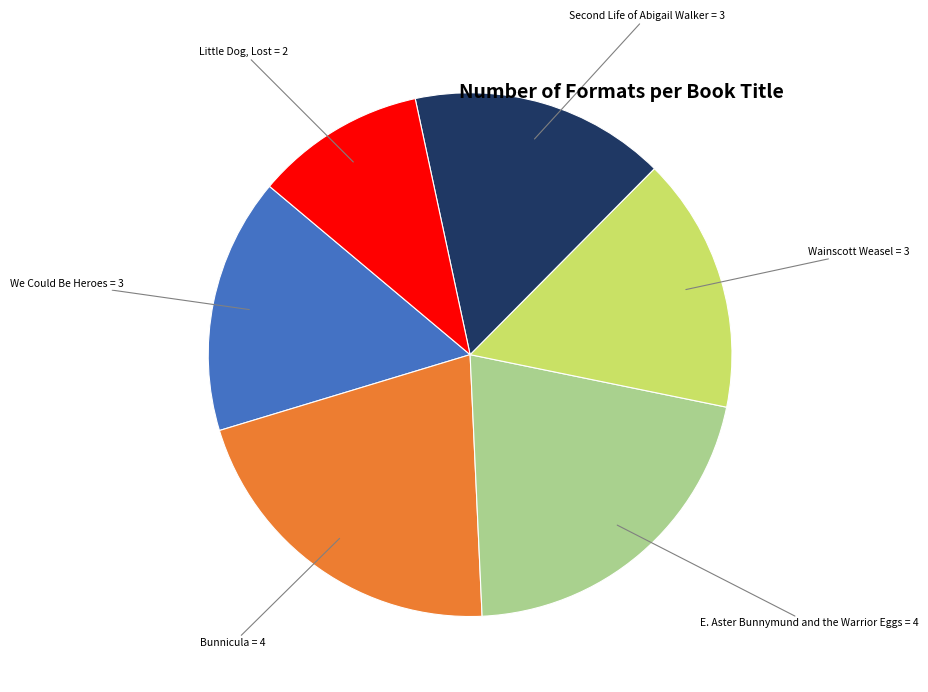

Is there any slice that represents more than half of the pie?

No